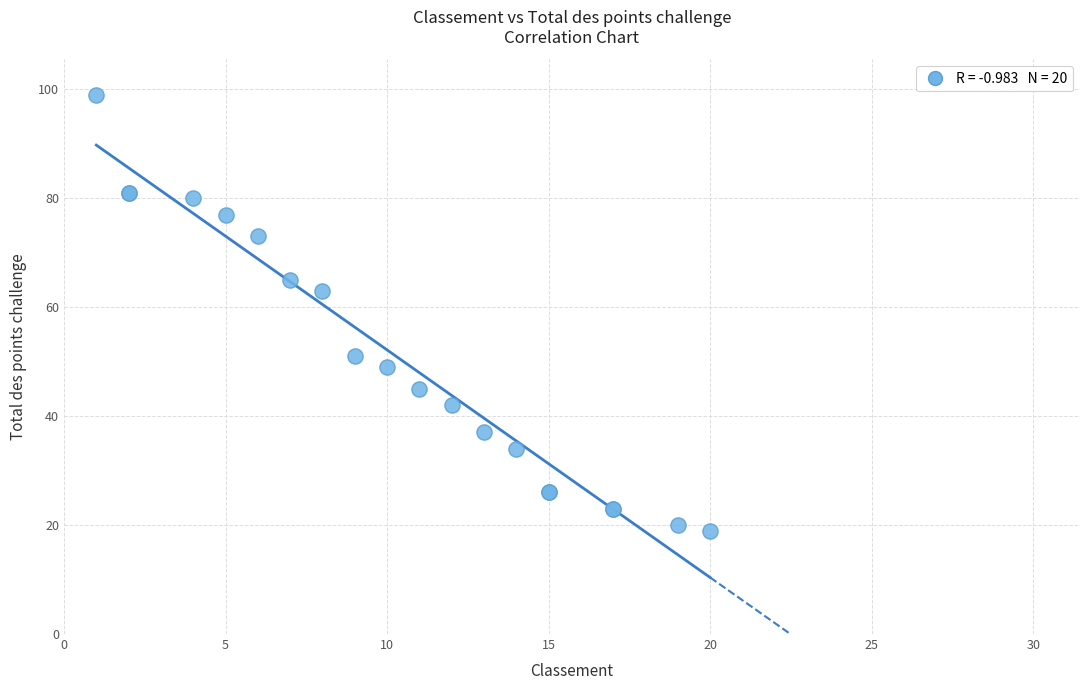

What Y value in the scatter plot is closest to 59?

63